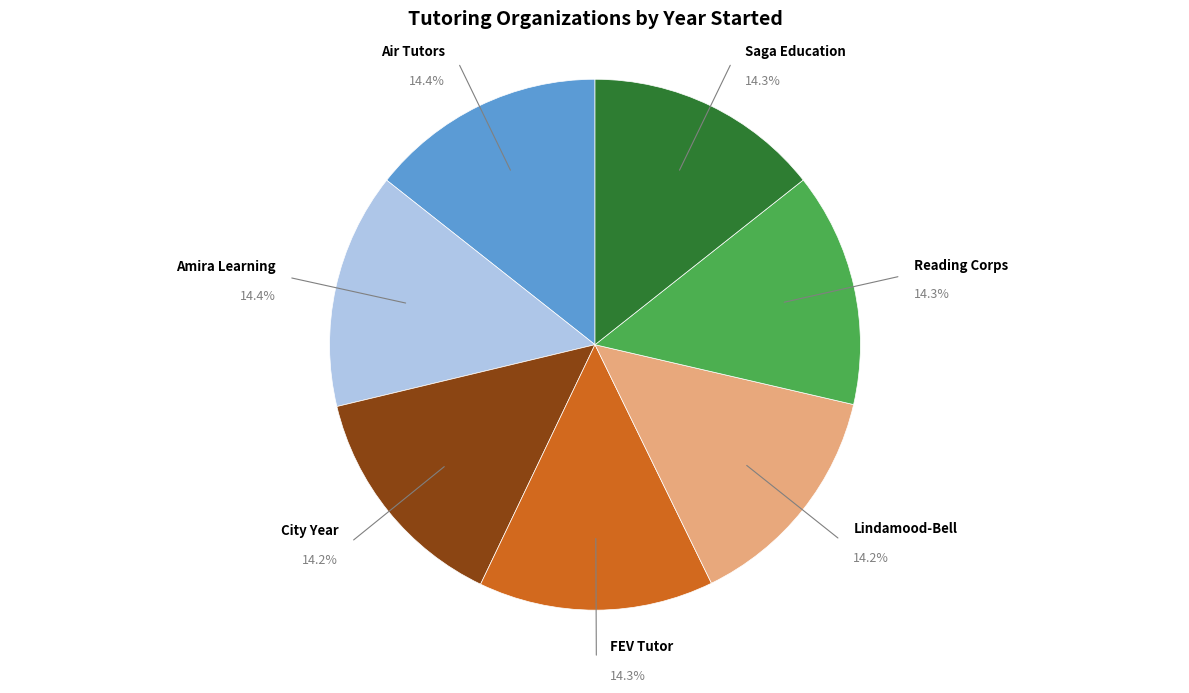

Is there any slice that represents more than half of the pie?

No